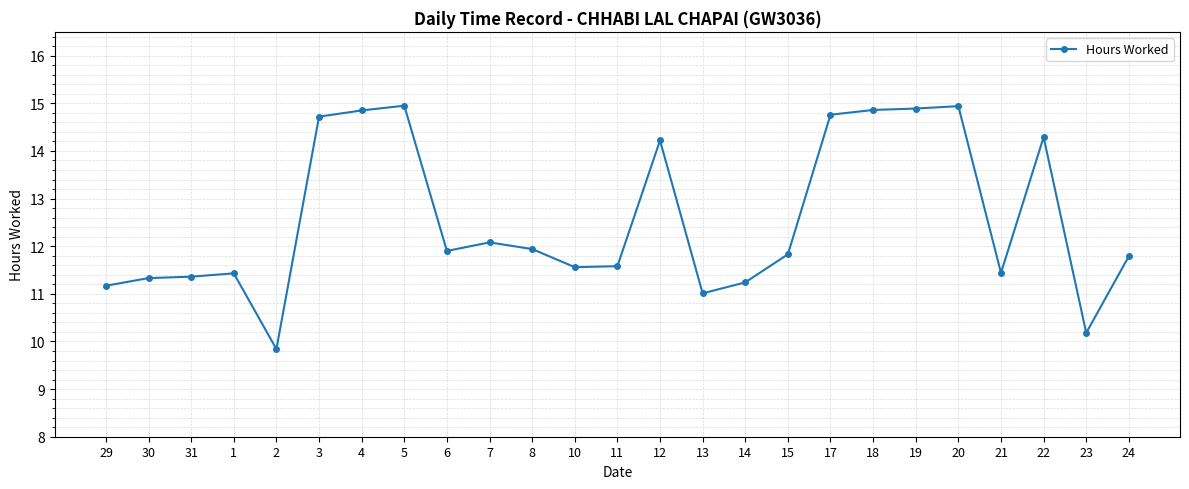

Is it true that the value at 1 is 4.2?

False